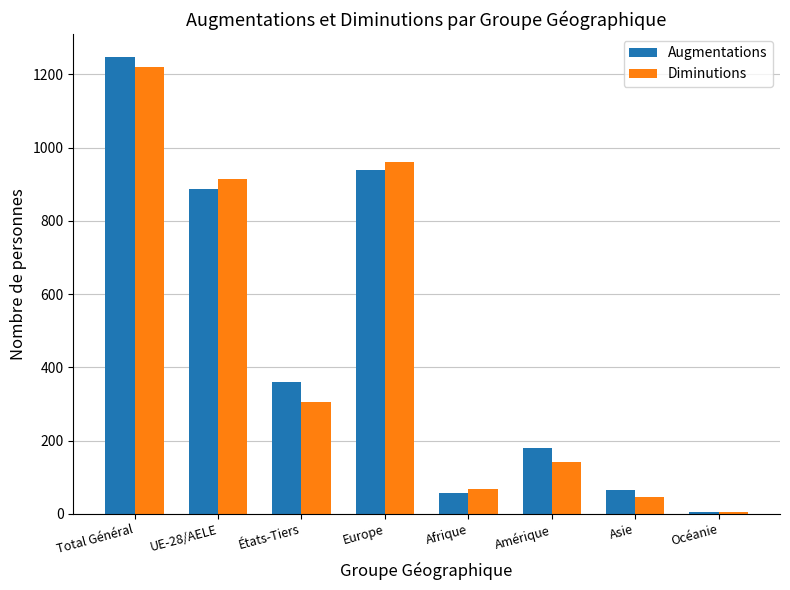

Rank the categories by Diminutions value from highest to lowest.

Total Général, Europe, UE-28/AELE, États-Tiers, Amérique, Afrique, Asie, Océanie